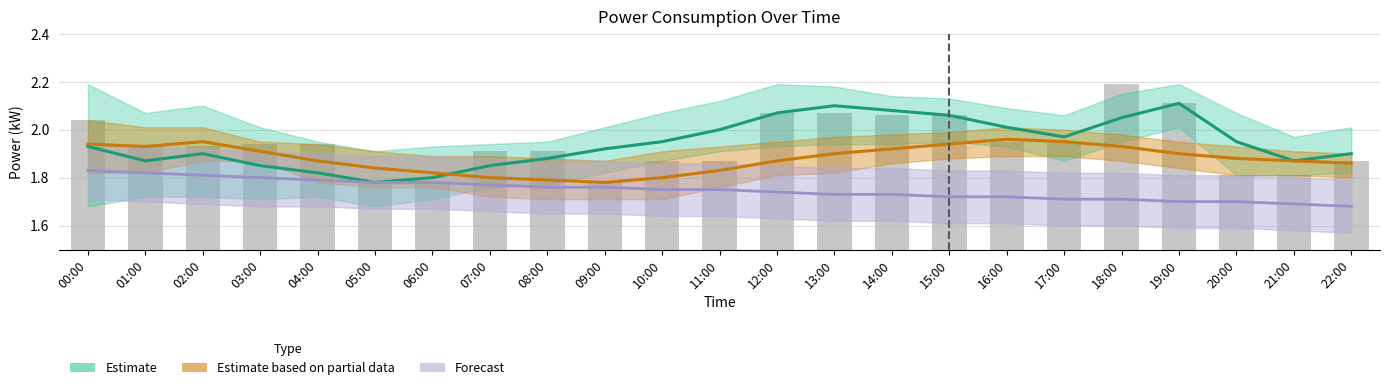

Reading left to right, what are all the values shown in this chart?

Estimate: 00:00=1.9	01:00=1.9	02:00=1.9	03:00=1.9	04:00=1.8	05:00=1.8	06:00=1.8	07:00=1.9	08:00=1.9	09:00=1.9	10:00=1.9	11:00=2.0	12:00=2.1	13:00=2.1	14:00=2.1	15:00=2.1	16:00=2.0	17:00=2.0	18:00=2.0	19:00=2.1	20:00=1.9	21:00=1.9	22:00=1.9
Estimate based on partial data: 00:00=1.9	01:00=1.9	02:00=1.9	03:00=1.9	04:00=1.9	05:00=1.8	06:00=1.8	07:00=1.8	08:00=1.8	09:00=1.8	10:00=1.8	11:00=1.8	12:00=1.9	13:00=1.9	14:00=1.9	15:00=1.9	16:00=2.0	17:00=1.9	18:00=1.9	19:00=1.9	20:00=1.9	21:00=1.9	22:00=1.9
Forecast: 00:00=1.8	01:00=1.8	02:00=1.8	03:00=1.8	04:00=1.8	05:00=1.8	06:00=1.8	07:00=1.8	08:00=1.8	09:00=1.8	10:00=1.8	11:00=1.8	12:00=1.7	13:00=1.7	14:00=1.7	15:00=1.7	16:00=1.7	17:00=1.7	18:00=1.7	19:00=1.7	20:00=1.7	21:00=1.7	22:00=1.7